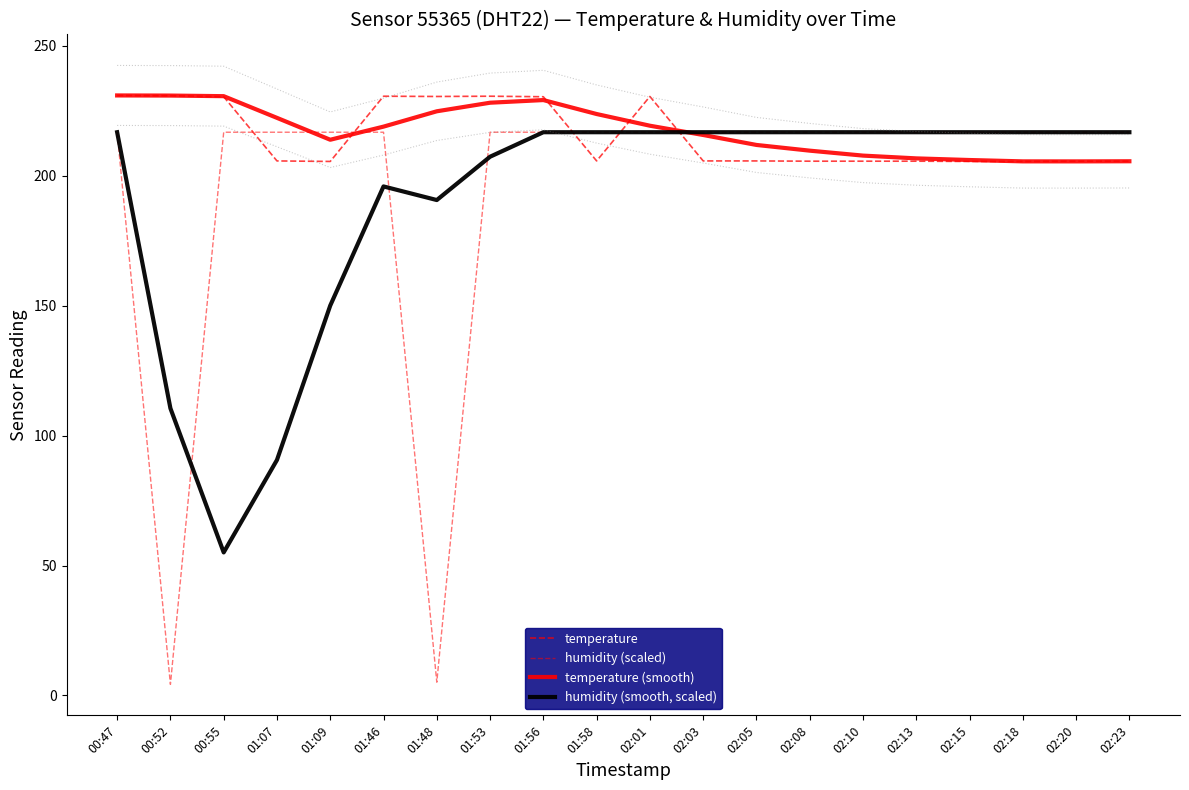

What is the sum of all temperature (smooth) values?

4346.7